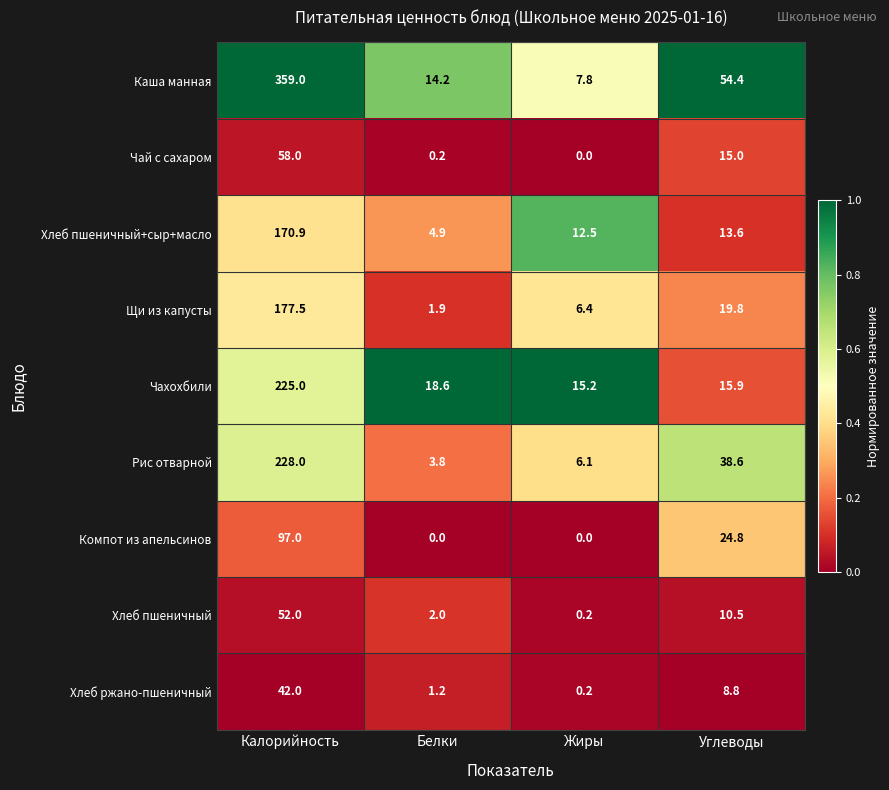

What is the difference between the Рис отварной values at Калорийность and Белки?

224.2